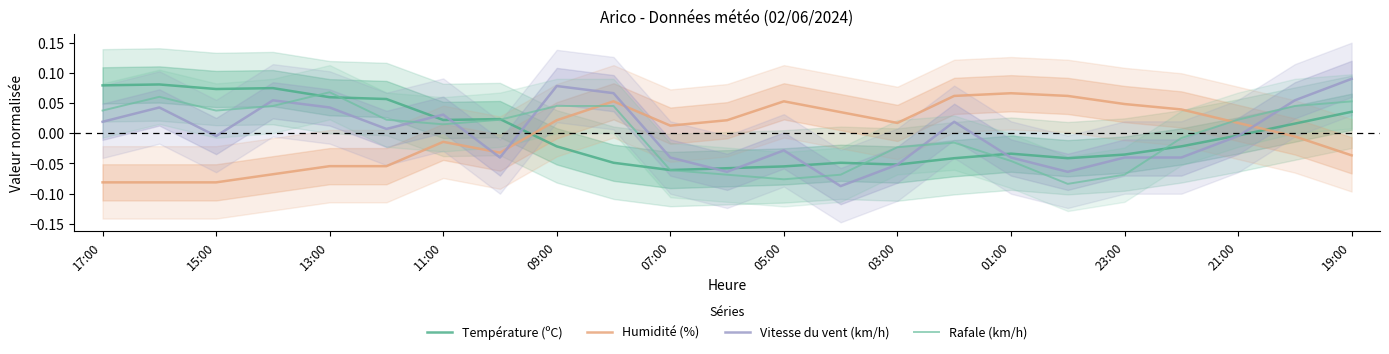

At which label does Rafale (km/h) first exceed 0?

17:00